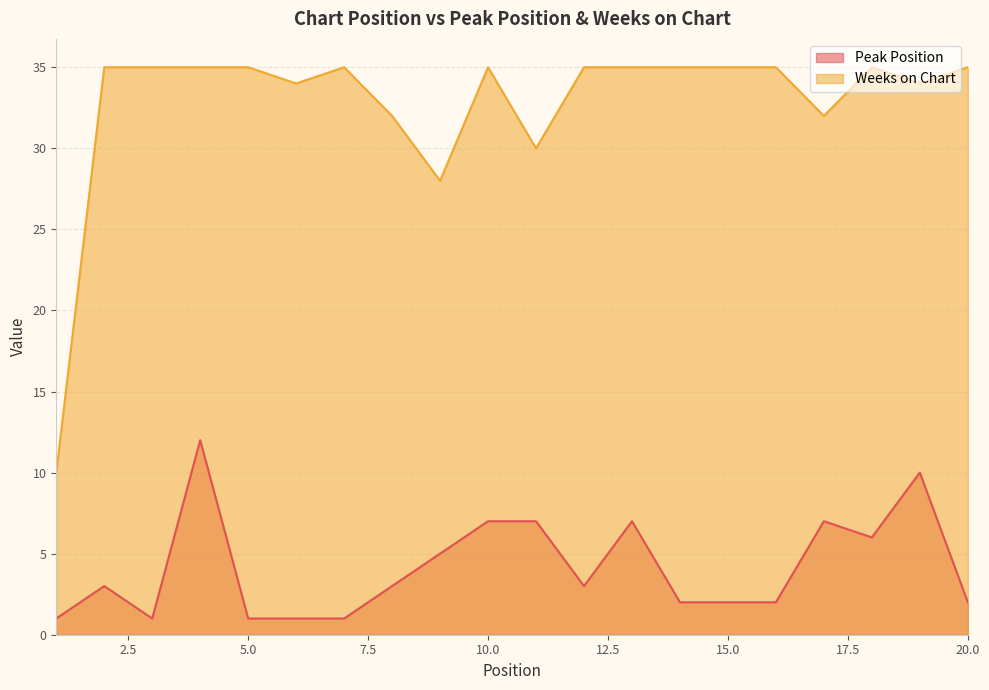

True or false: Peak Position has a value of 5 at 17.

False